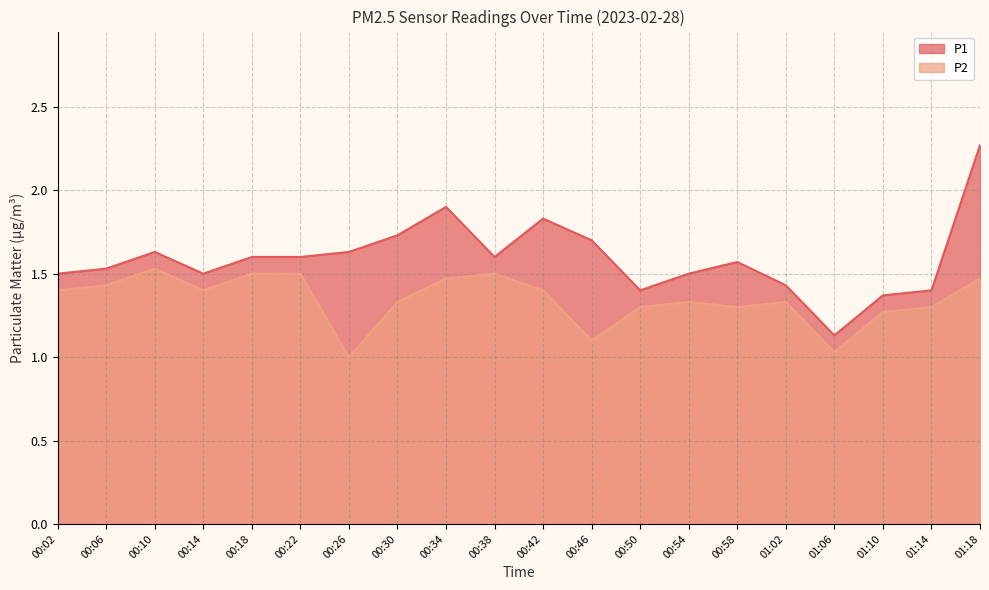

True or false: P1 has a value of 1.4 at 01:02.

True